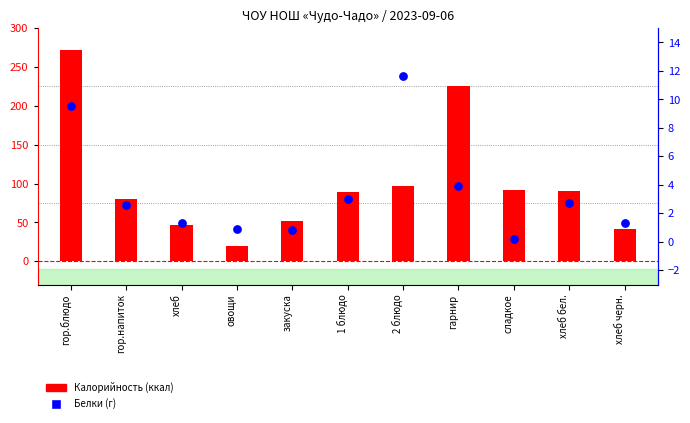

Which series has the largest total across all categories?

Калорийность